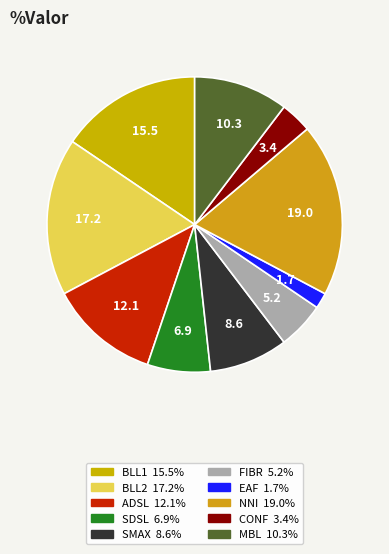

Which has a higher value, ADSL or MBL?

ADSL